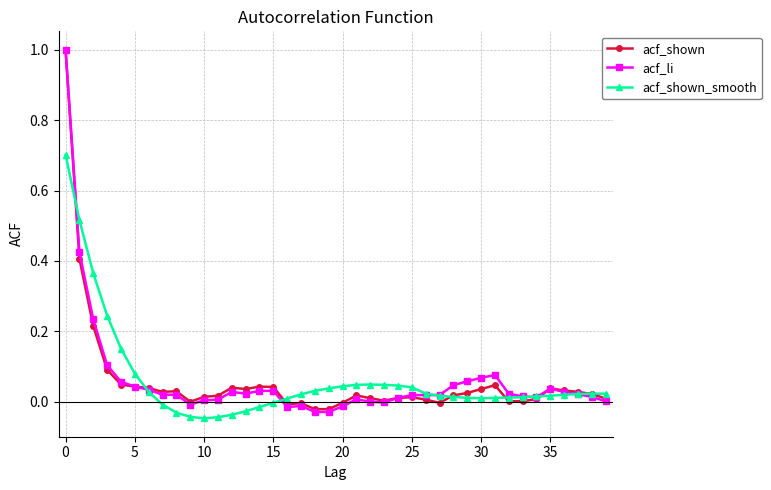

What is the maximum value shown in the chart?

1.0